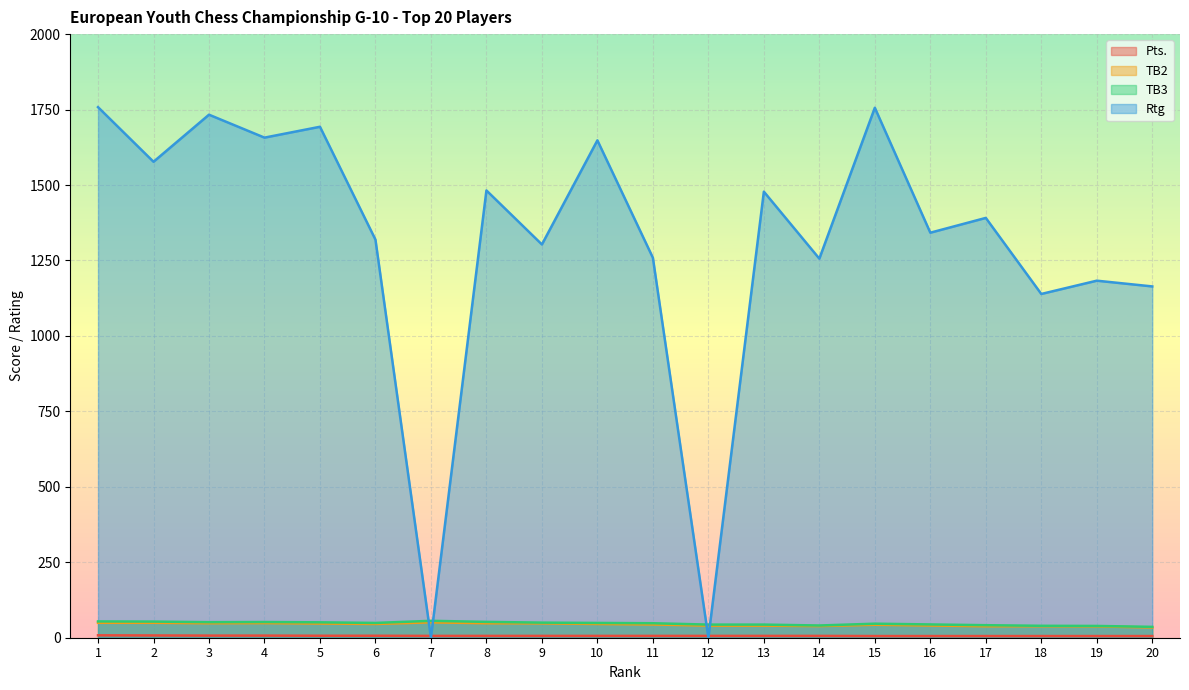

What is the sum of the Pts. values at 15 and 14?

11.5